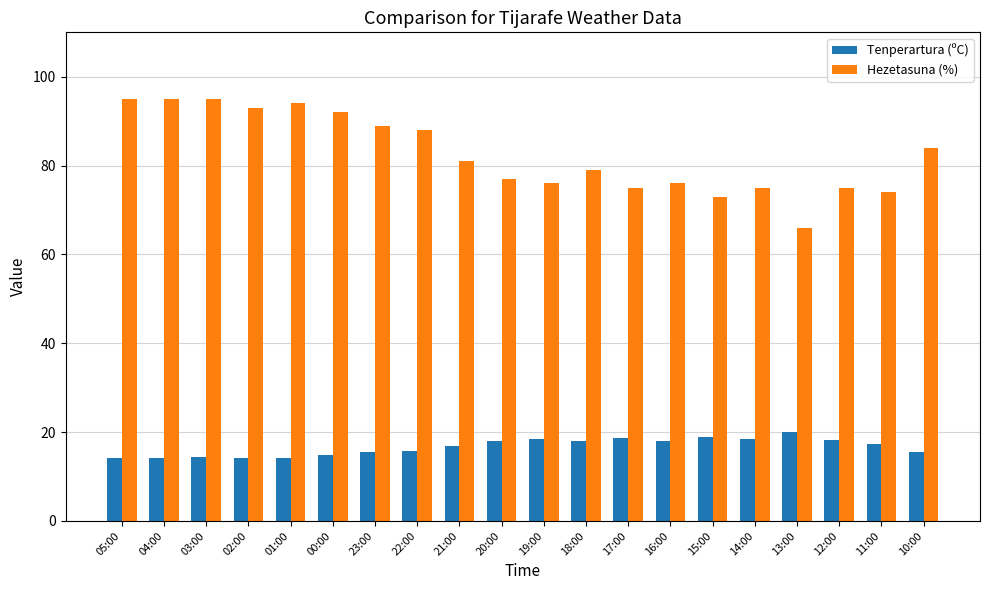

What is the spread (max minus min) of values at 01:00?

79.9